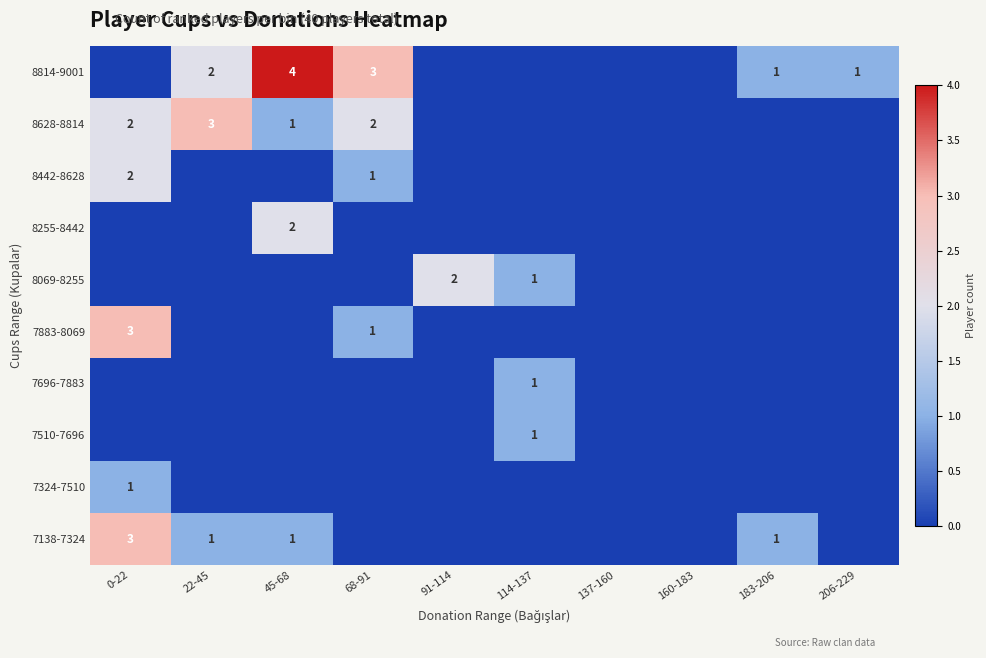

True or false: 8442-8628 has a value of 1 at 68-91.

True